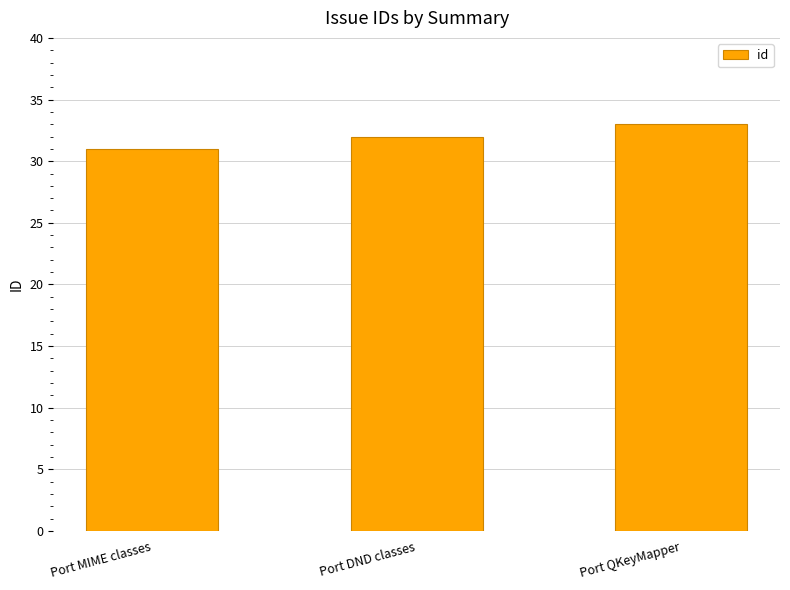

What value does the data have at Port DND classes?

32